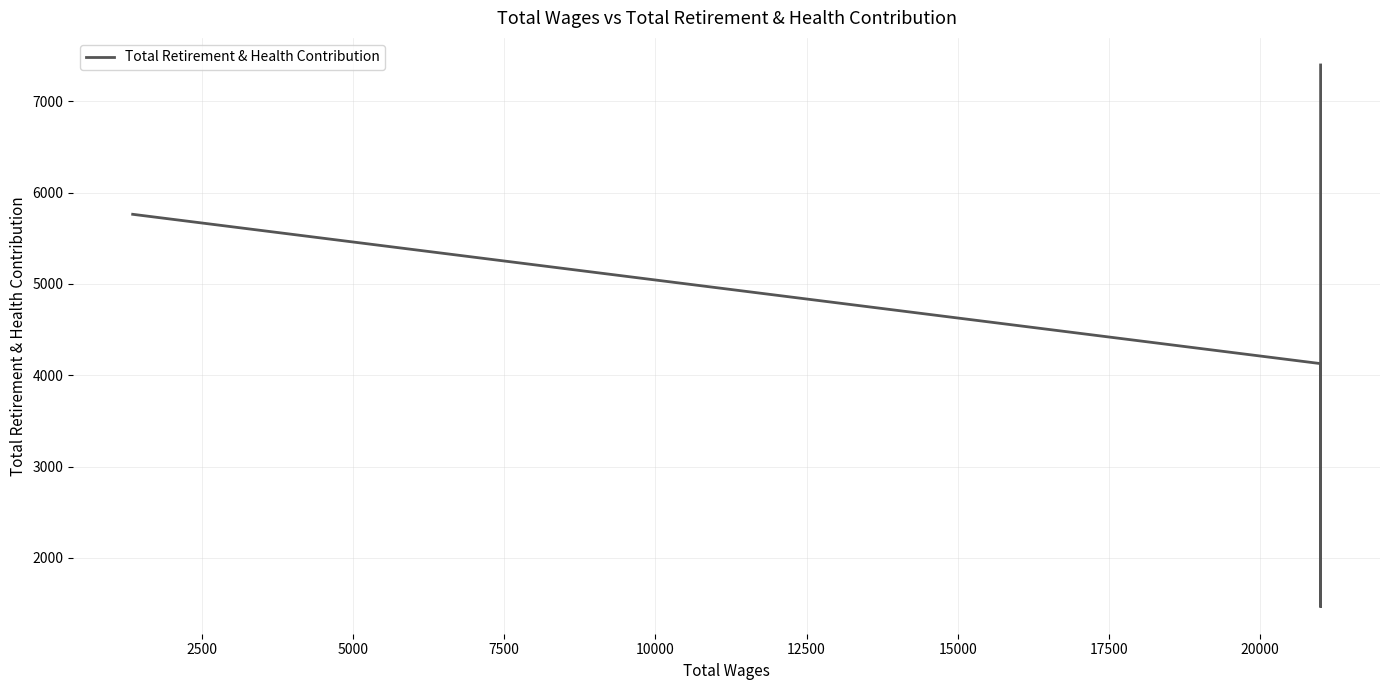

How many distinct data groups are displayed?

1